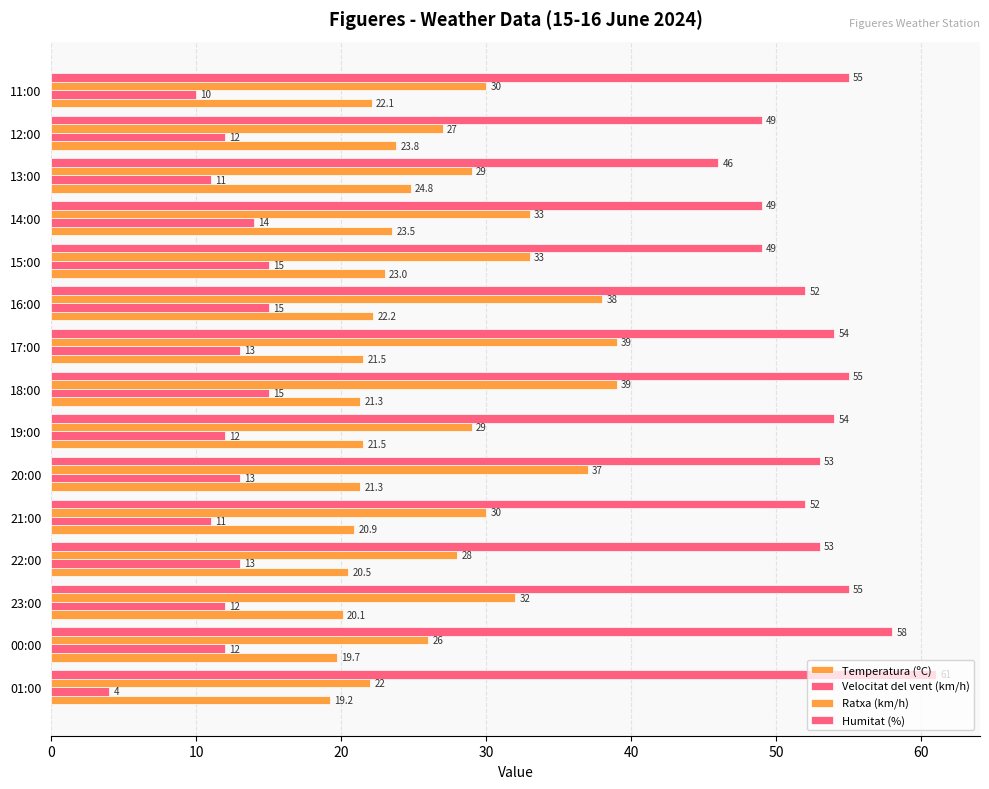

How many categories are shown in the chart?

15